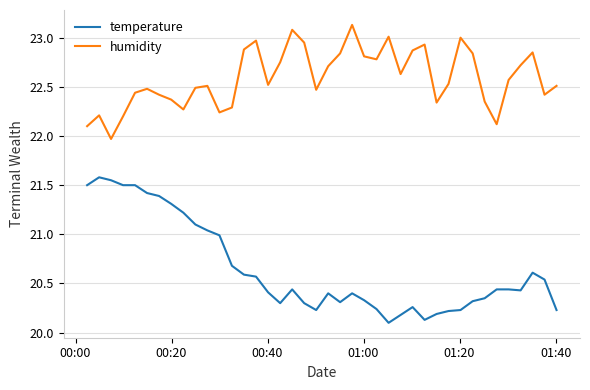

True or false: humidity and temperature cross at least once.

False